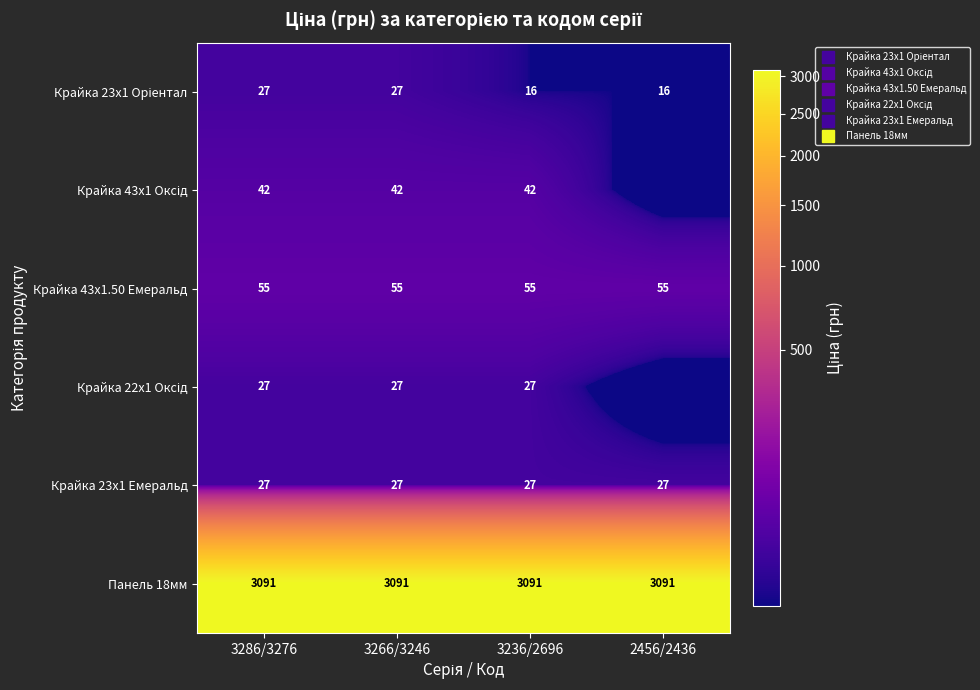

Which has a higher value, 2456/2436 or 3266/3246?

3266/3246